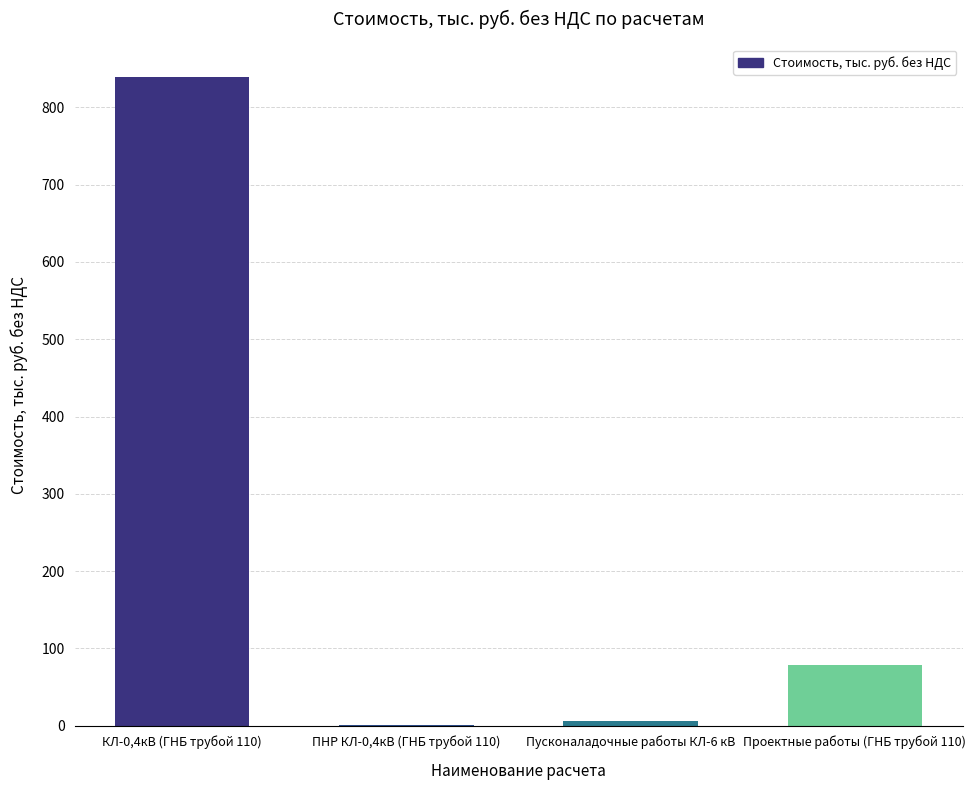

Does the chart contain stacked bars?

No